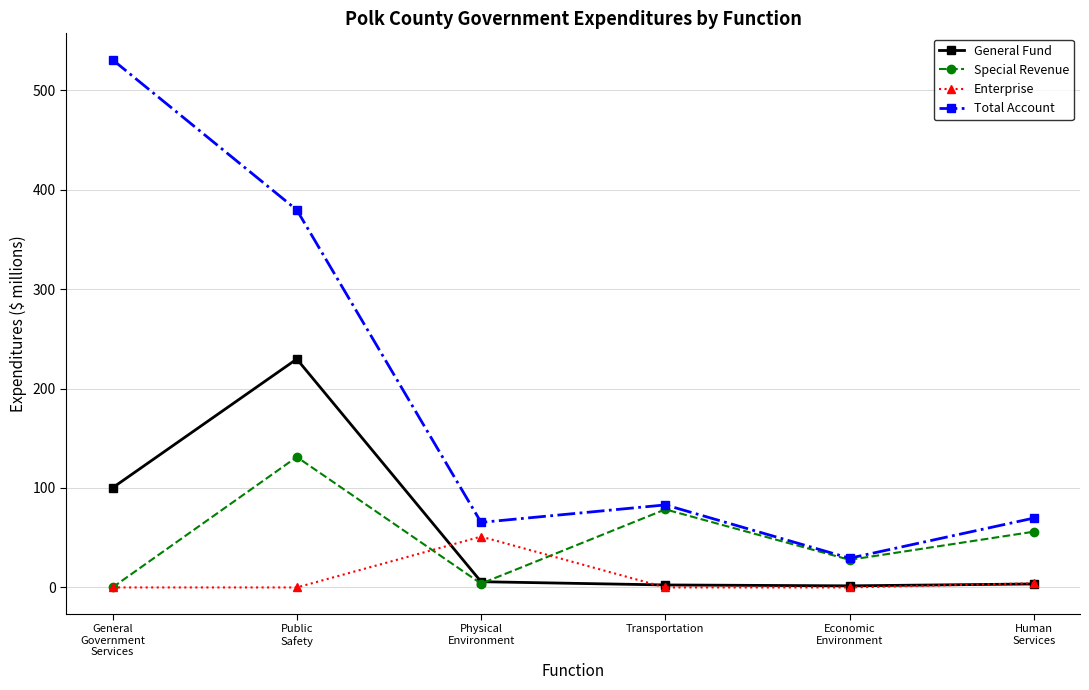

How many values in the General Fund series are below 5?

3